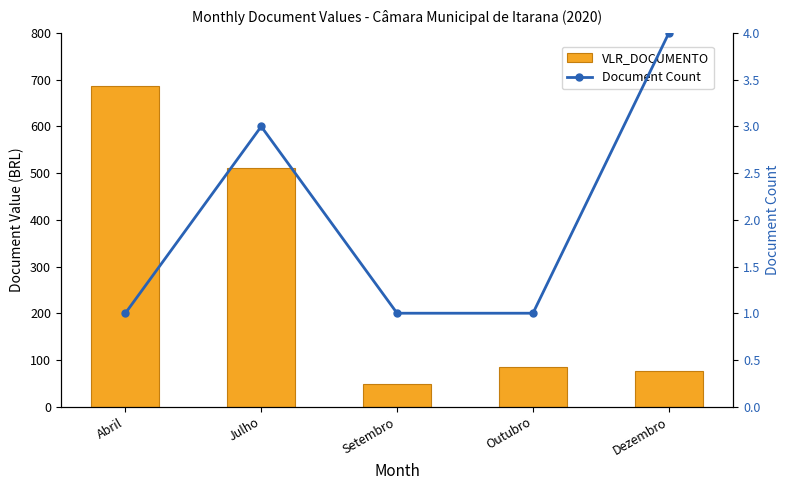

What is the difference between the second highest and second lowest values in the VLR_DOCUMENTO series?

434.6